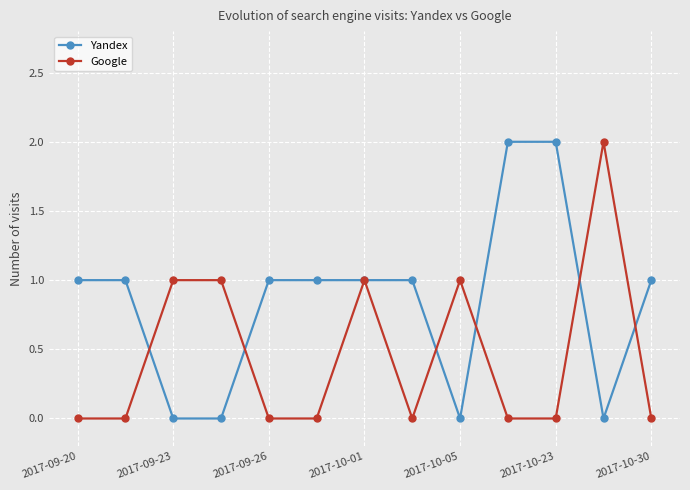

Which series has the largest total across all categories?

Yandex